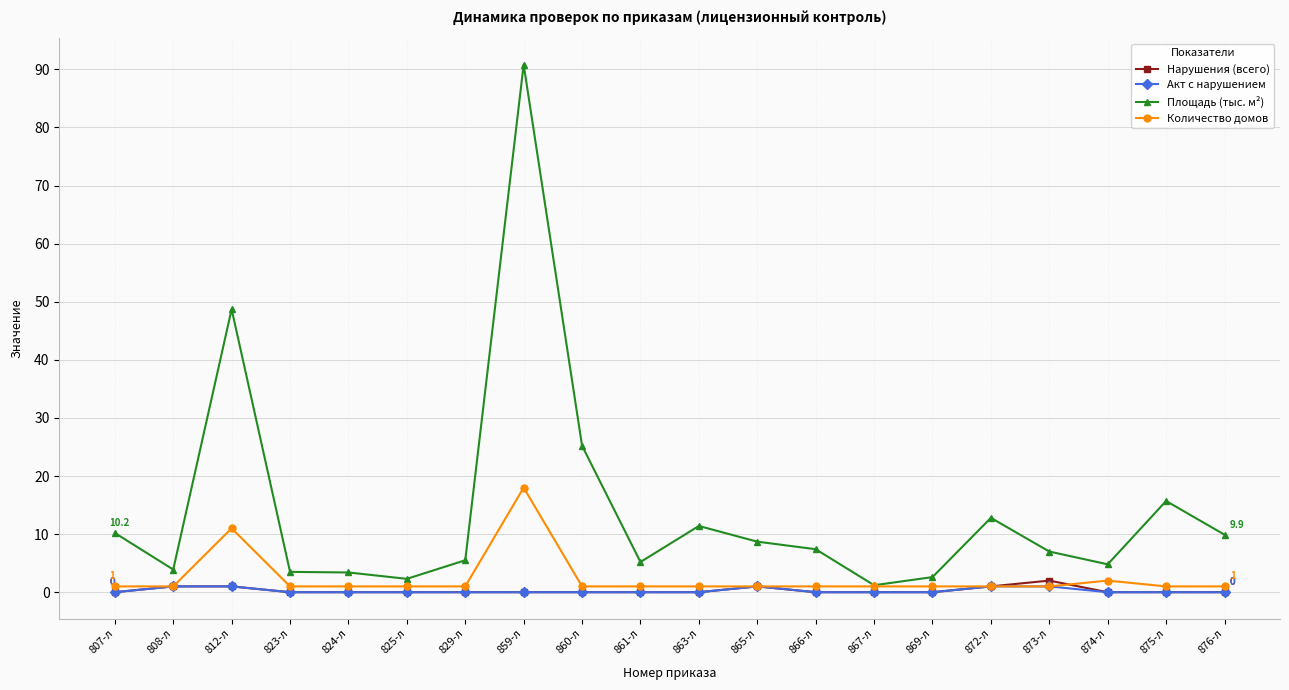

What position from the left is 876-л?

20